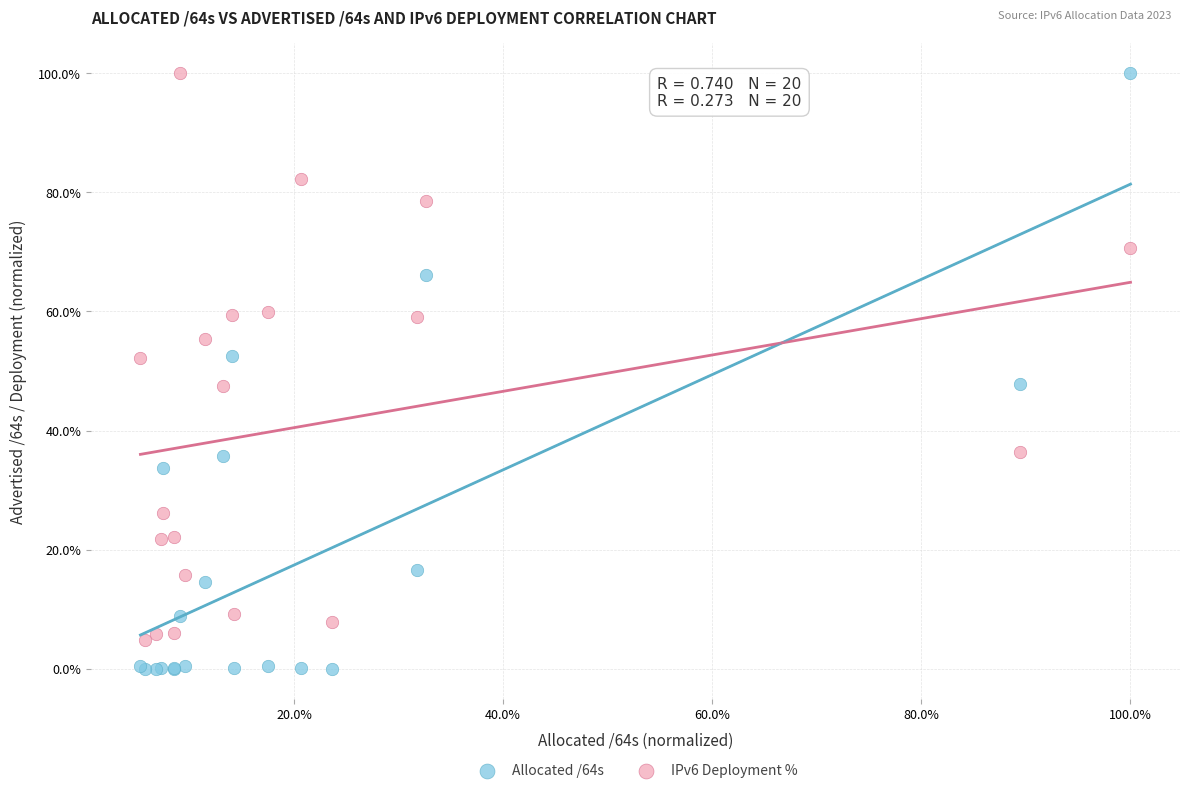

Which series contains the lowest Y value?

Allocated /64s